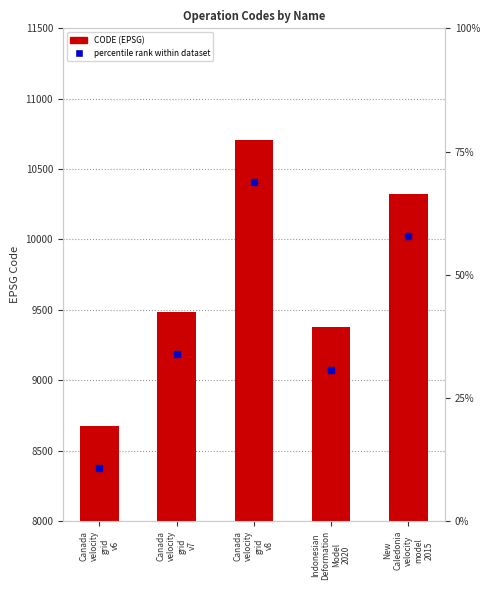

Where is the data nearest to the value 9691?

Canada
velocity
grid
v7